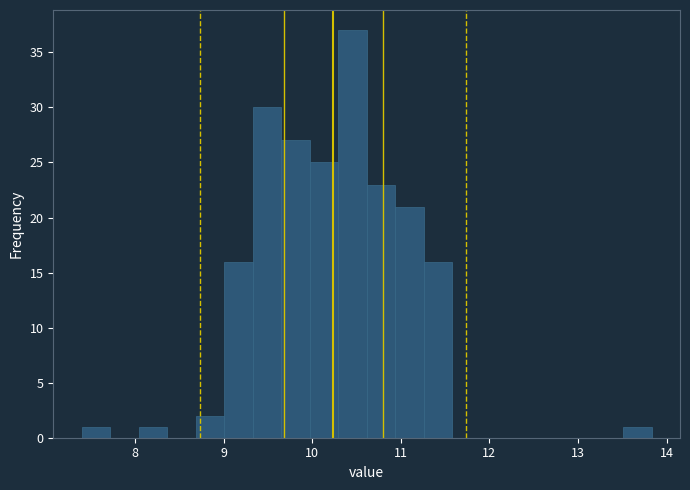

Around what value on the x-axis is the tallest bar? Give the approximate position of its centre, as read against the axis.

10.5